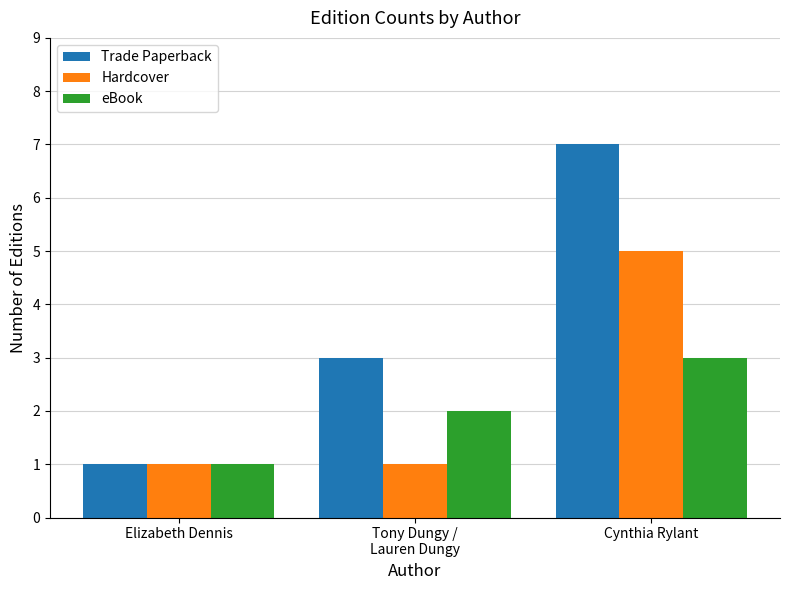

What position from the right is Cynthia Rylant?

1